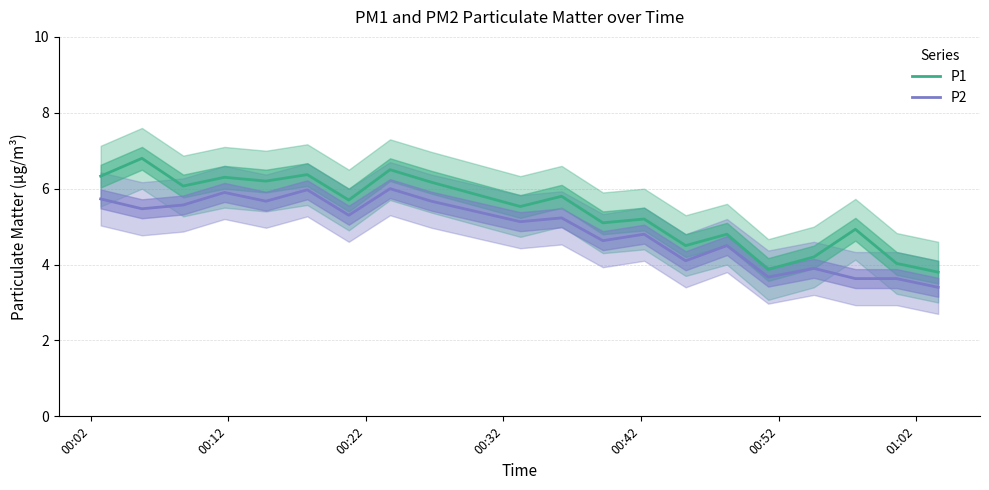

True or false: P1 and P2 cross at least once.

False